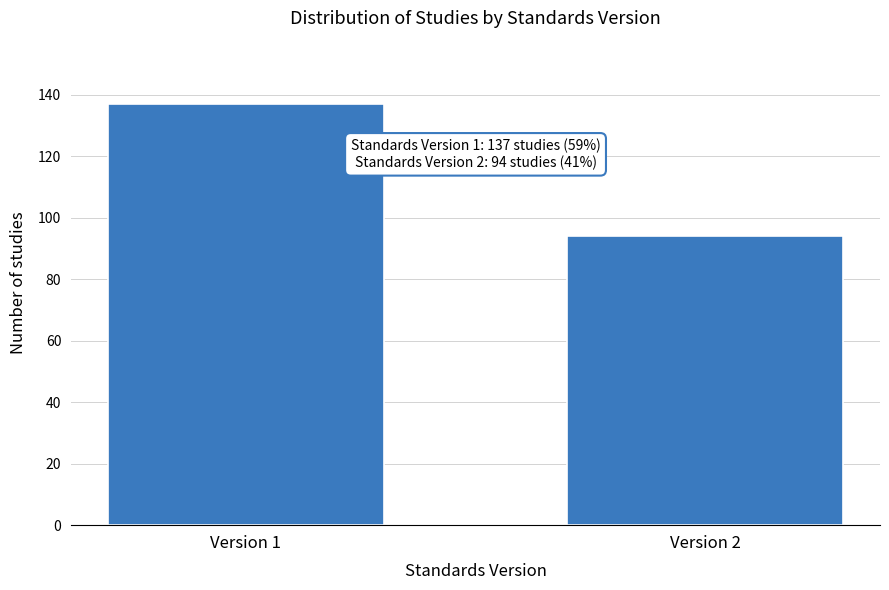

Reading left to right, transcribe all the data shown in this chart.

137	94